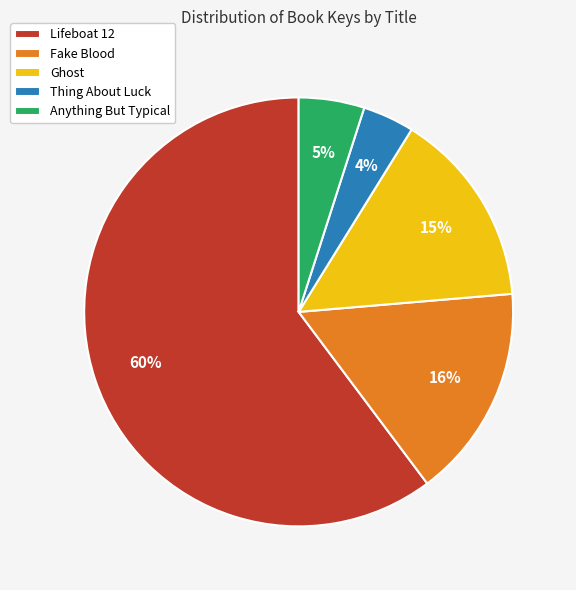

Which has a higher value, Anything But Typical or Lifeboat 12?

Lifeboat 12